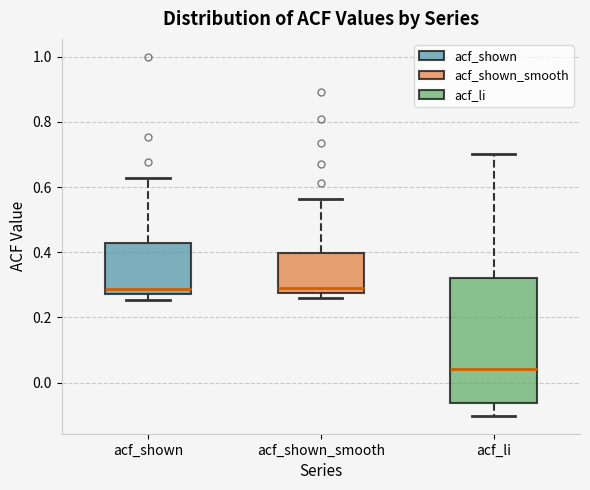

Reading left to right, read every box against the y-axis: the position of its median line, the range the box covers, and the ends of its whiskers. The values are not printed on the chart, so give them approximately, as read against the axis.

acf_shown: median 0.28 (just above the box's lower edge), box 0.28 to 0.42, whiskers 0.26 to 0.62
acf_shown_smooth: median 0.28 (just above the box's lower edge), box 0.28 to 0.40, whiskers 0.26 to 0.56
acf_li: median 0.04, box -0.06 to 0.32, whiskers -0.10 to 0.70